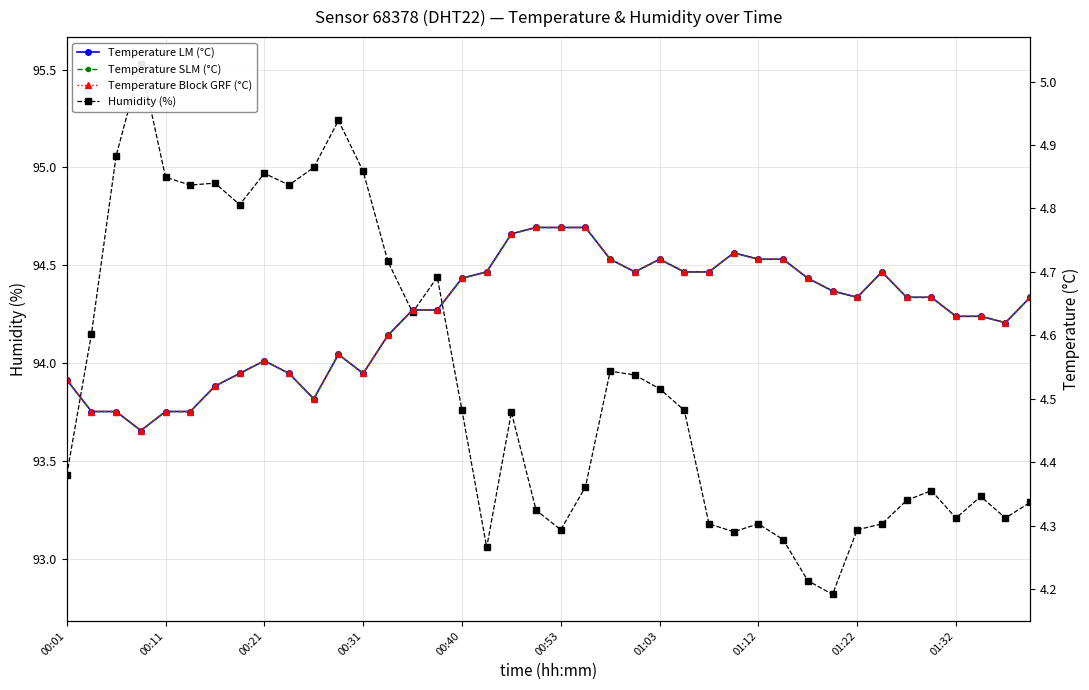

True or false: Temperature SLM (°C) and Temperature LM (°C) cross at least once.

False